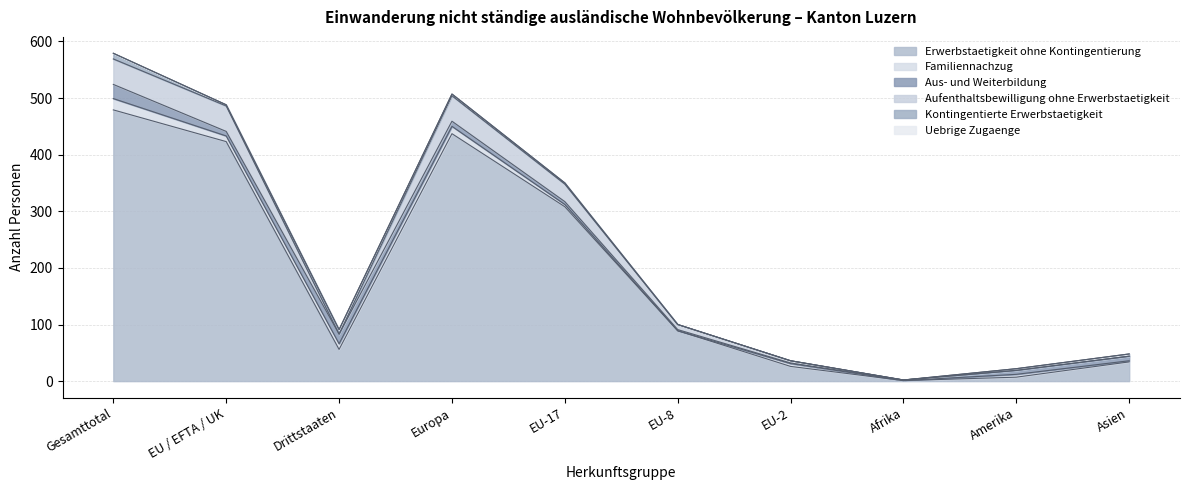

What is the approximate value of Erwerbstaetigkeit ohne Kontingentierung at Europa?

437